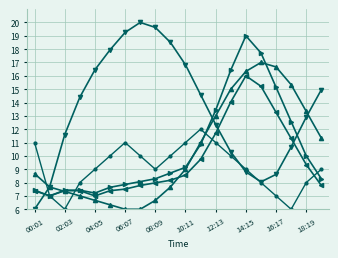

What is the smallest value displayed?

6.0